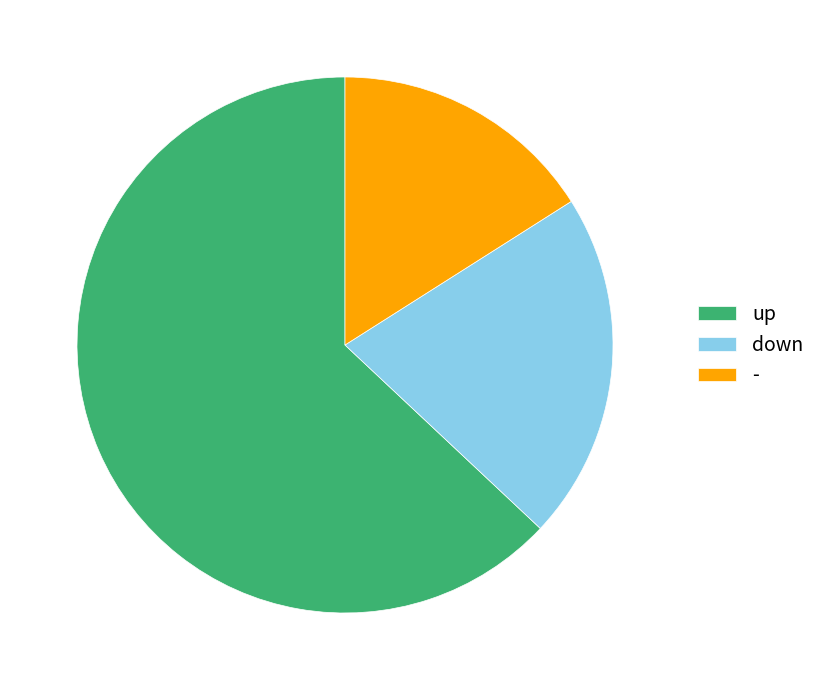

Does any single category account for the majority?

Yes